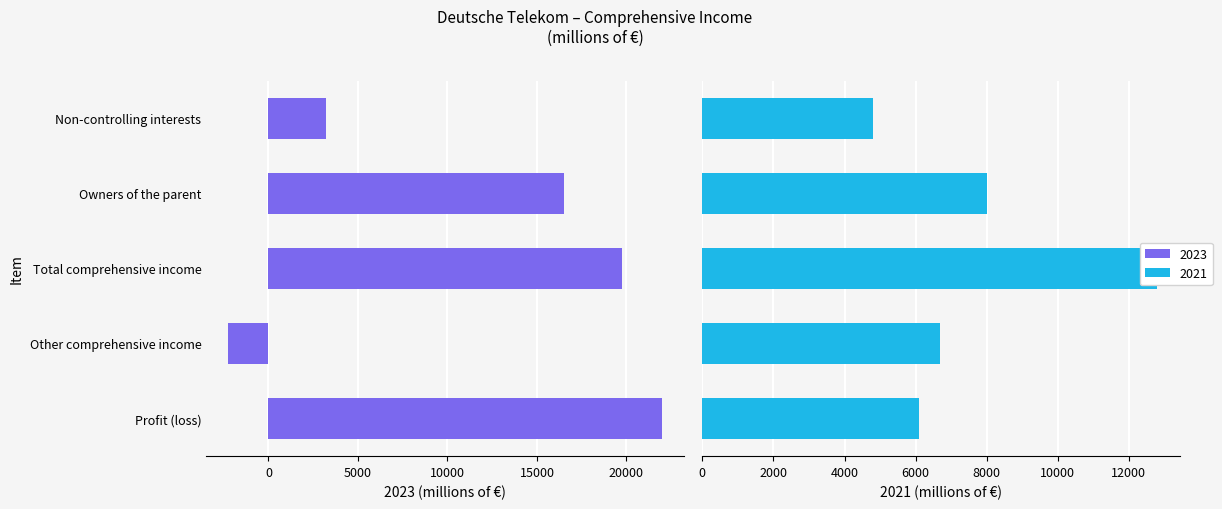

What is the difference between the highest and lowest values at Owners of the parent?

8521